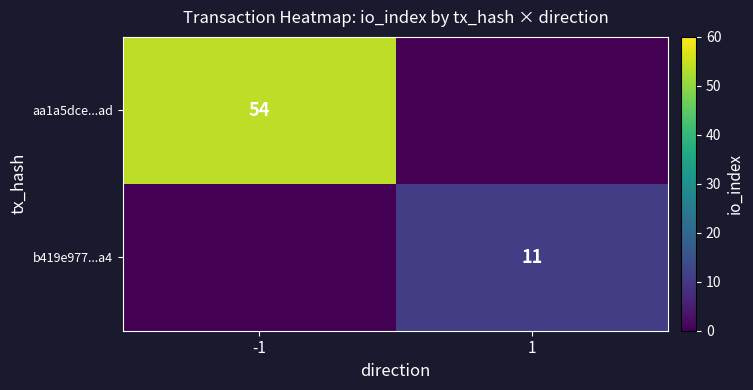

The value of b419e977...a4 at 1 is 11. True or false?

True